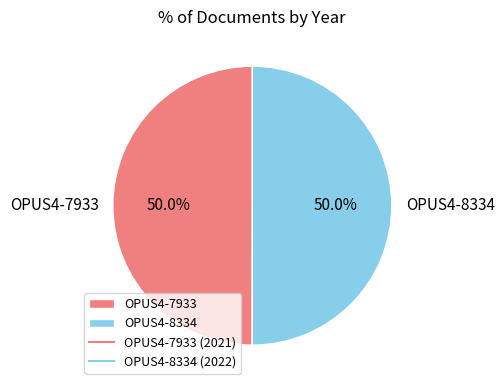

How many slices are in this pie chart?

2